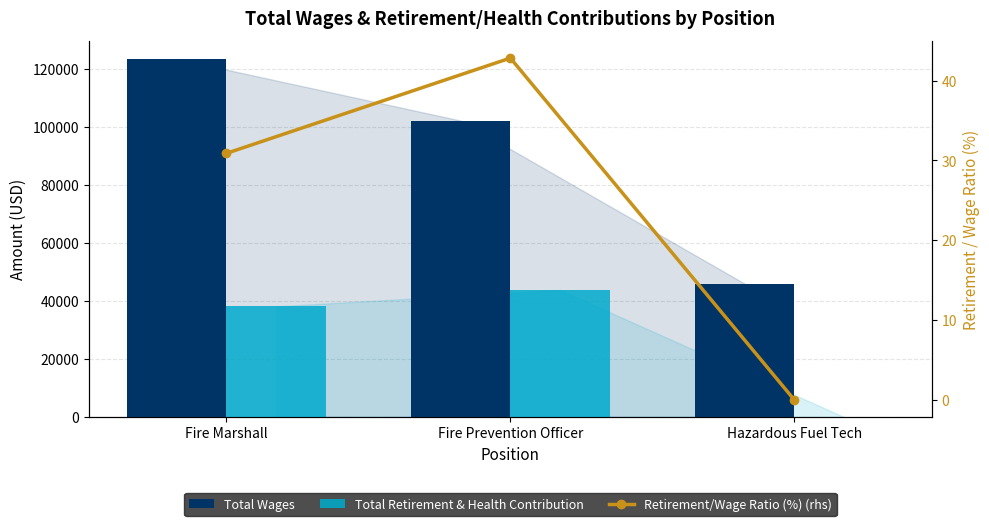

Which series has the largest range (max minus min)?

Total Wages